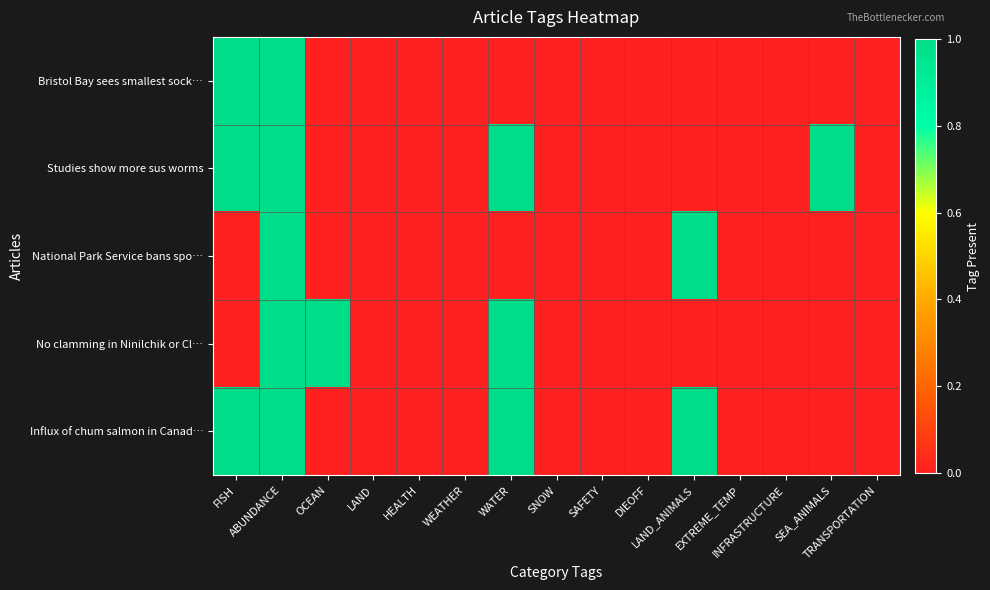

What is the maximum value shown in the chart?

1